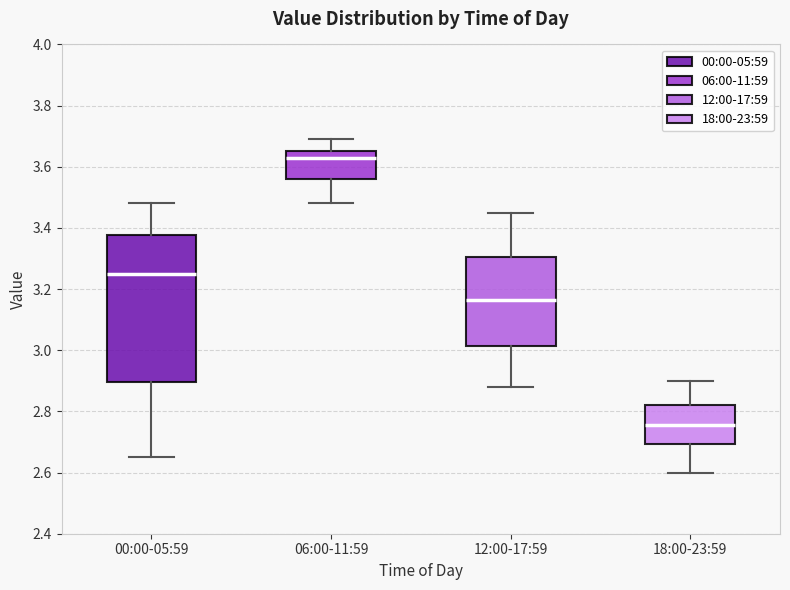

Where is the upper edge of the box for 18:00-23:59 on the y-axis? The values are not printed on the chart, so give them approximately, as read against the axis.

2.82